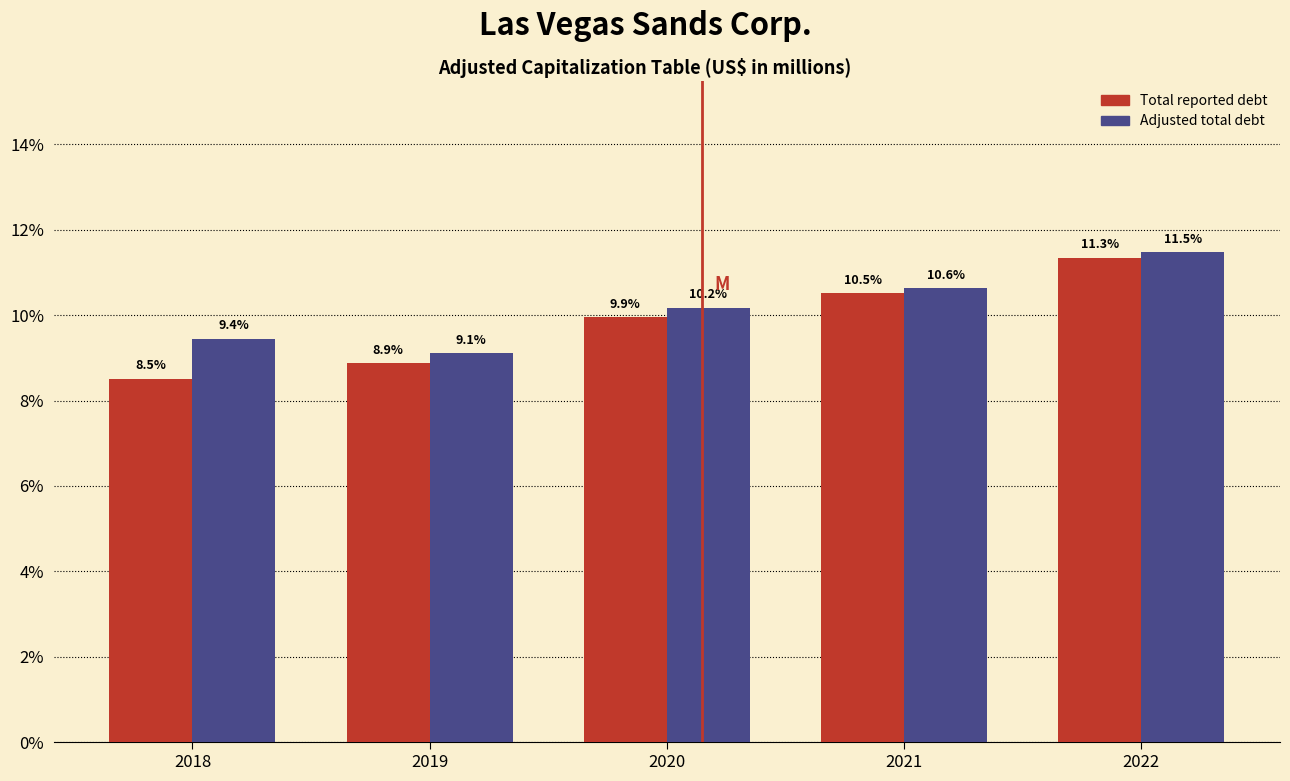

Reading left to right, extract all data points from this chart.

Total reported debt: 8.5	8.9	9.9	10.5	11.3
Adjusted total debt: 9.4	9.1	10.2	10.6	11.5